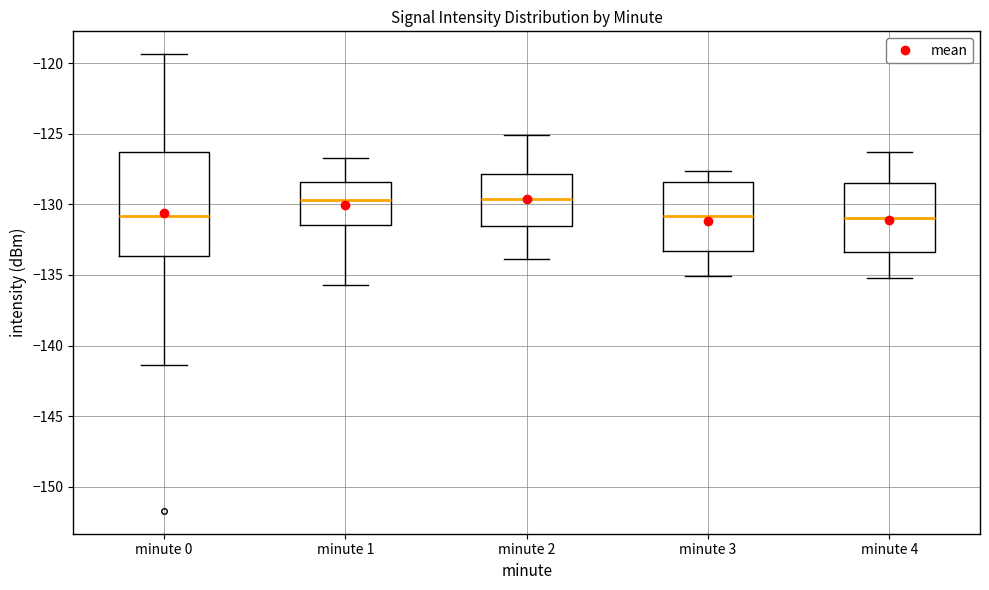

Where does the lower whisker of the box for minute 0 end on the y-axis? The values are not printed on the chart, so give them approximately, as read against the axis.

-141.5